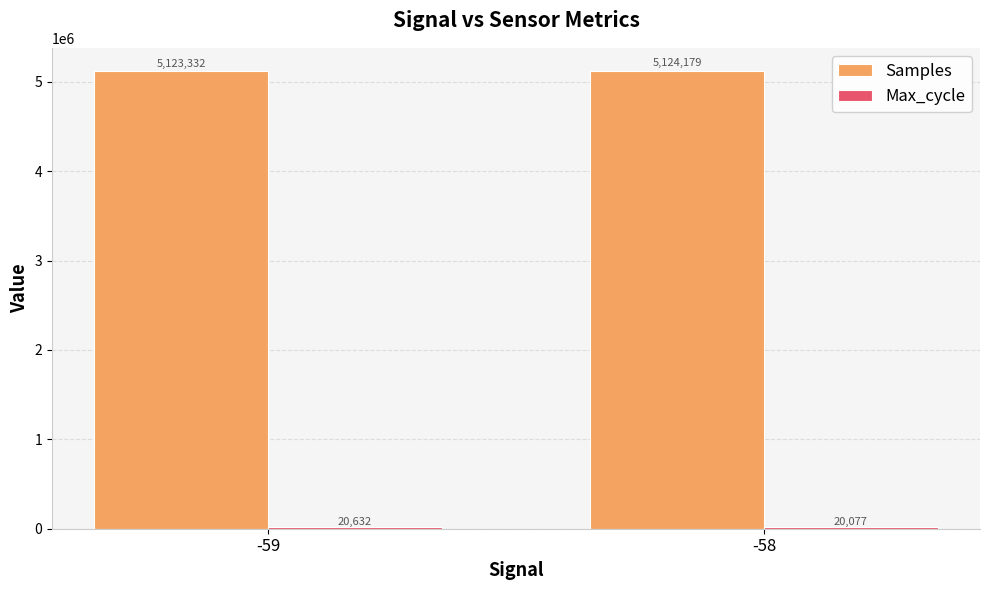

What is the maximum value shown in the chart?

5124178.7